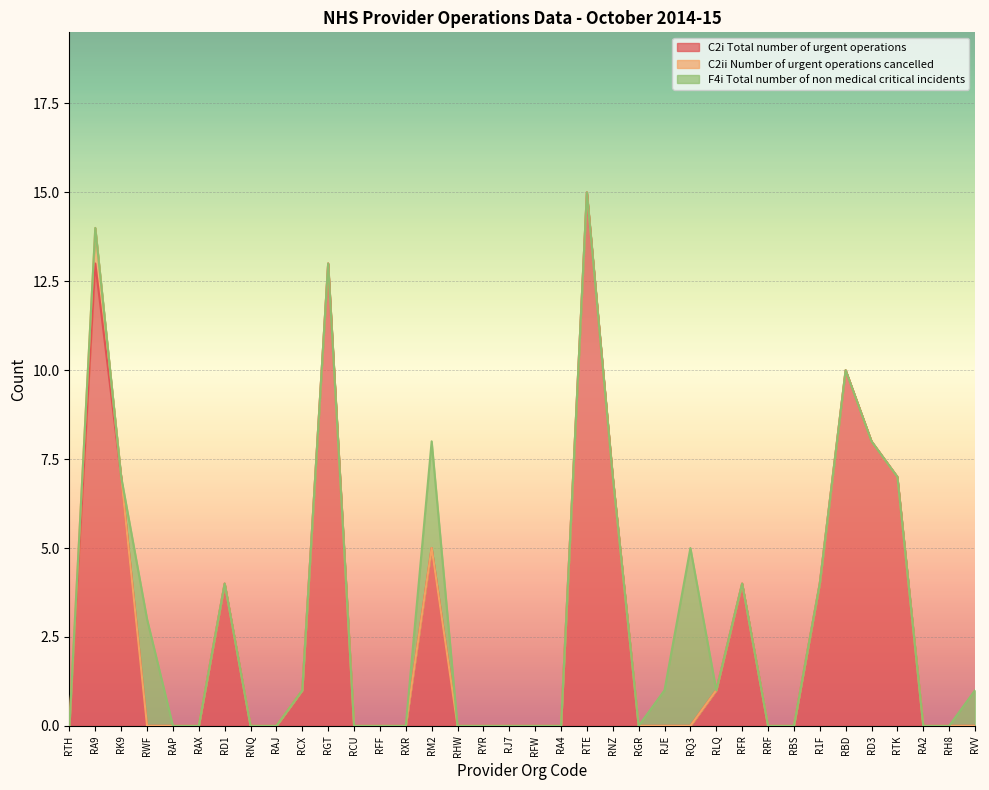

What position from the right is RVV?

1